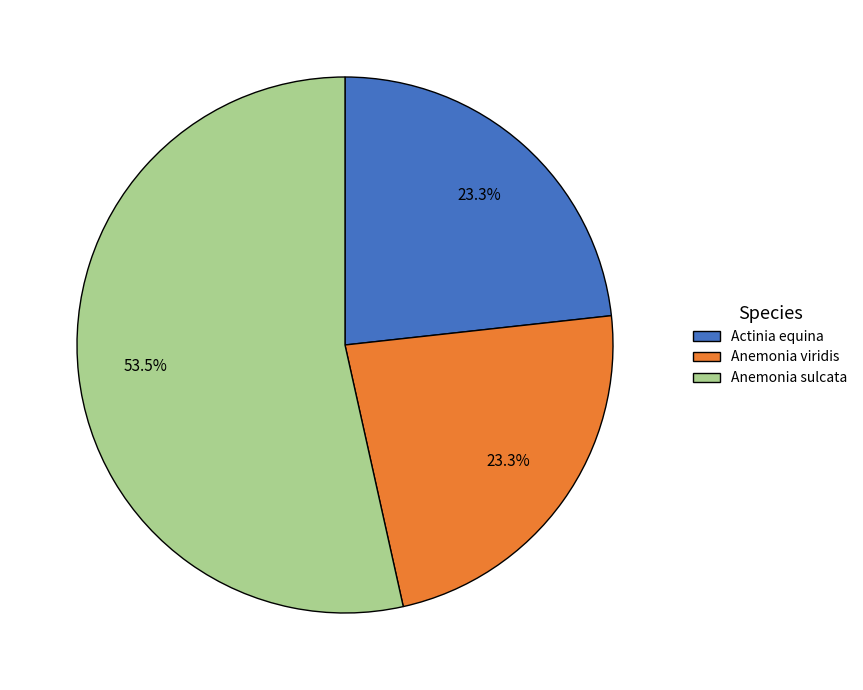

What is the total percentage of Anemonia sulcata and Actinia equina?

76.7%